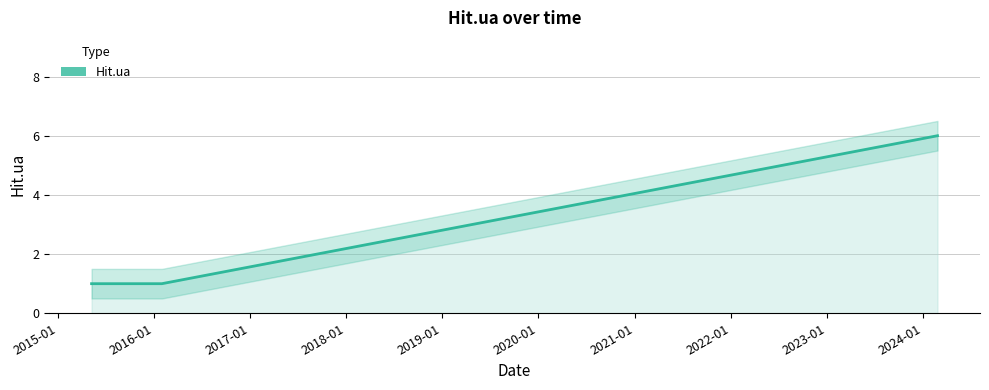

What is the sum of all values?

8